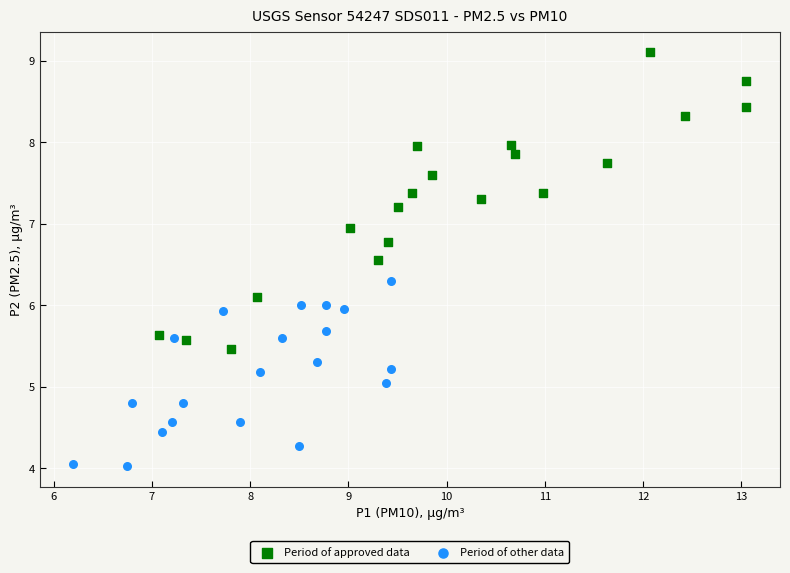

Which series reaches the maximum Y coordinate?

Period of approved data